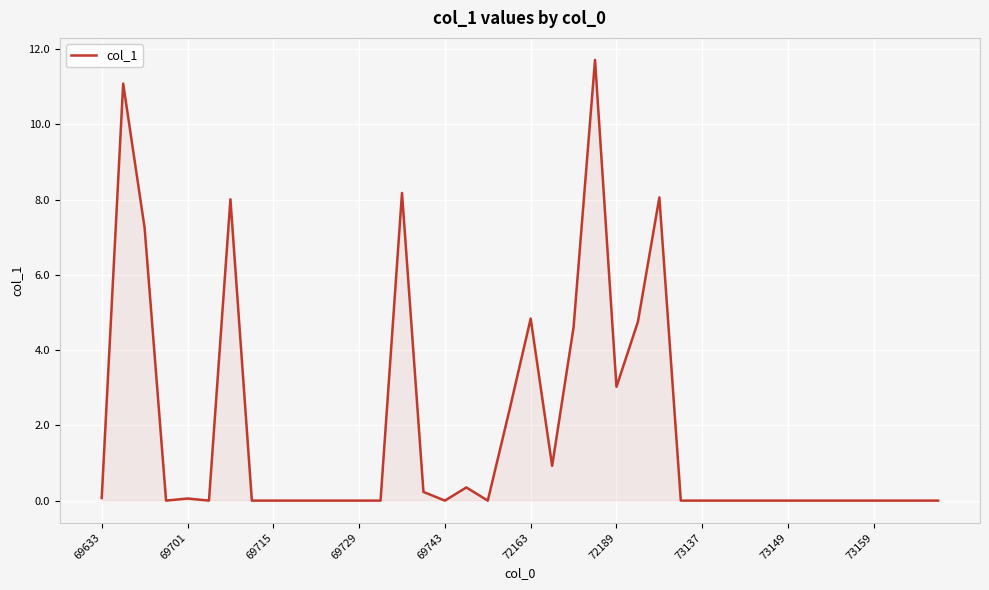

What is the greatest value displayed?

11.7